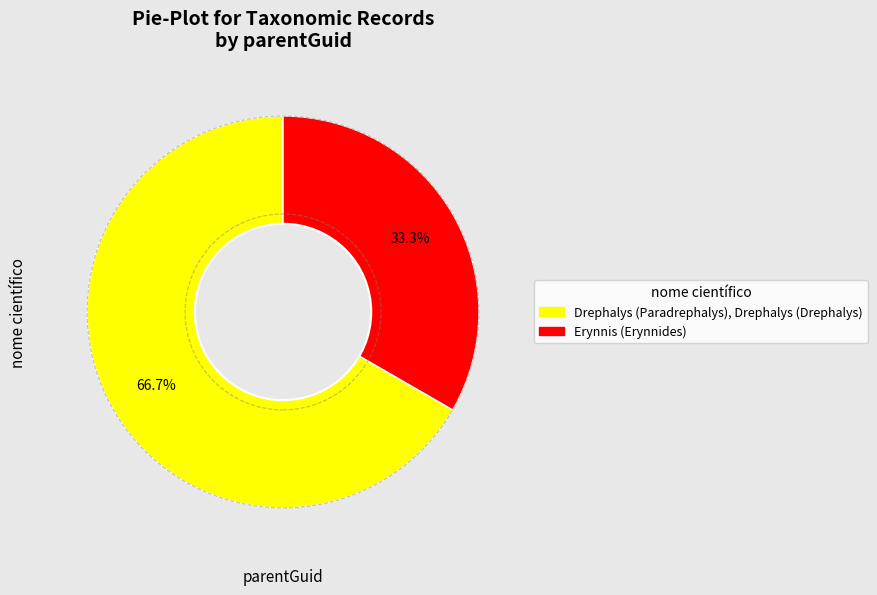

Does any single category account for the majority?

Yes